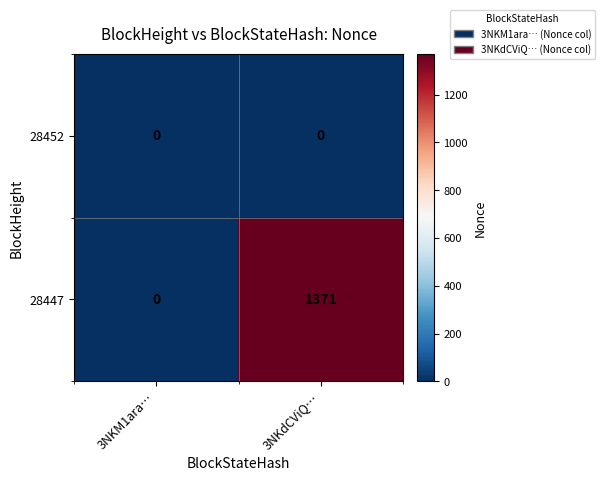

What is the difference between the highest and lowest values at 3NKdCViQ…?

1371